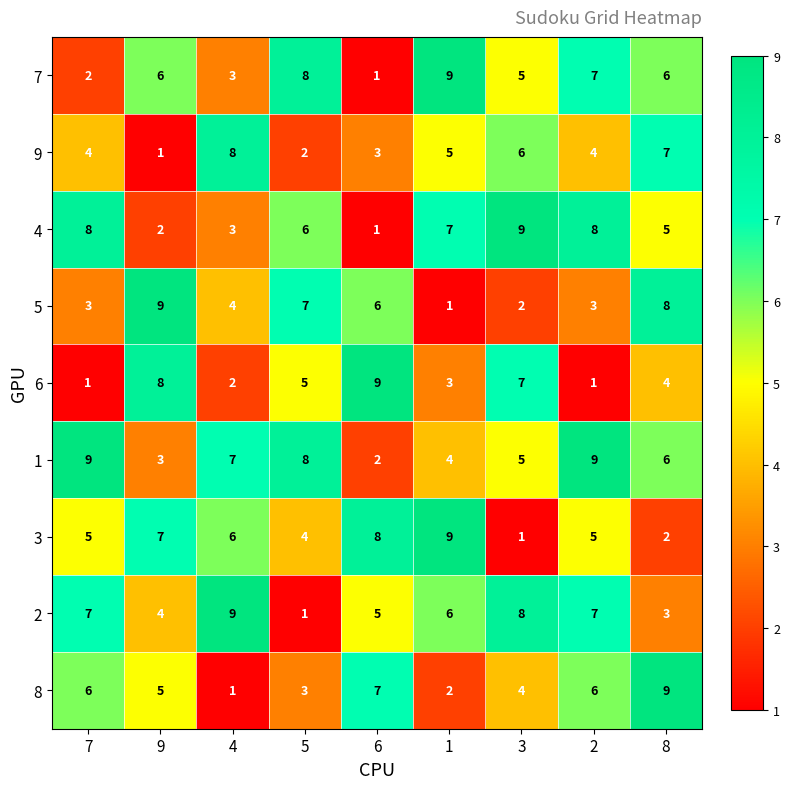

Which series has the largest total across all categories?

1